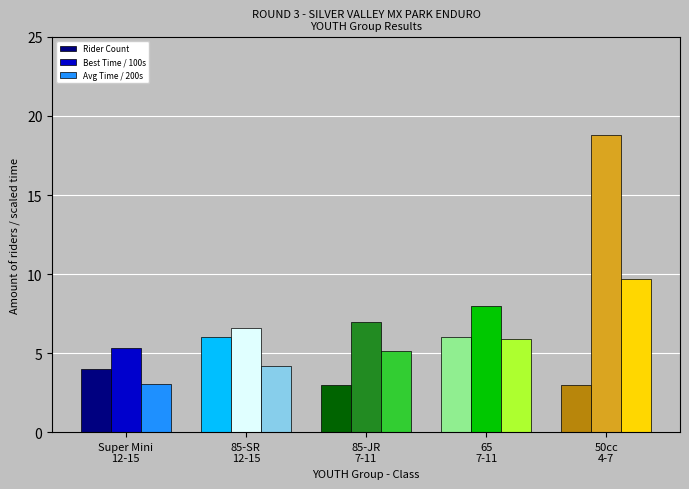

What is the lowest value of the Avg Time / 200s series?

3.1